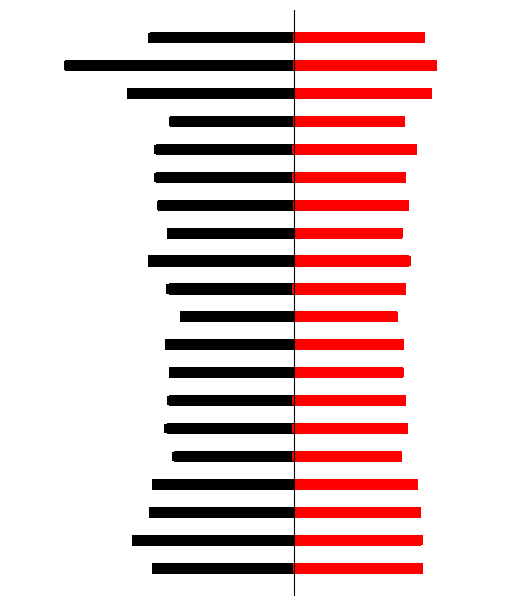

What are all the series names shown in the legend?

SDS_P1, SDS_P2